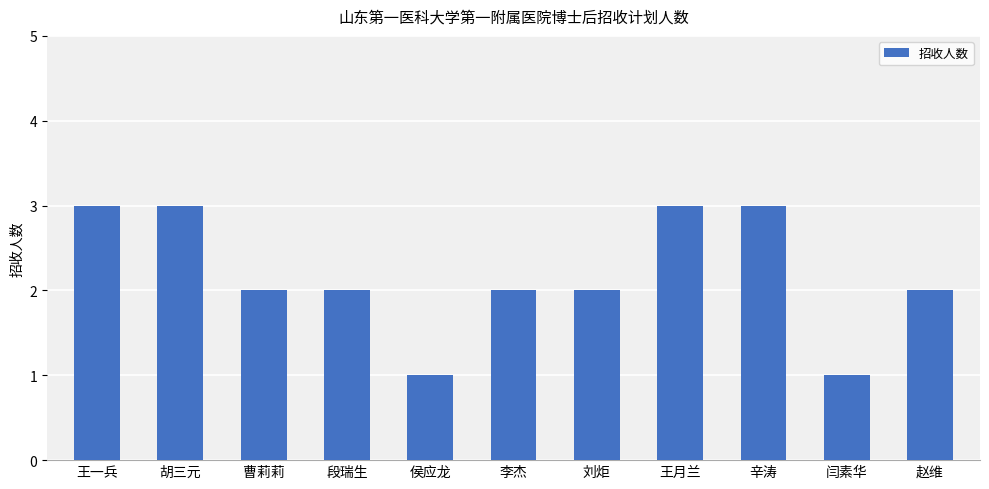

The value at 侯应龙 is 1. True or false?

True